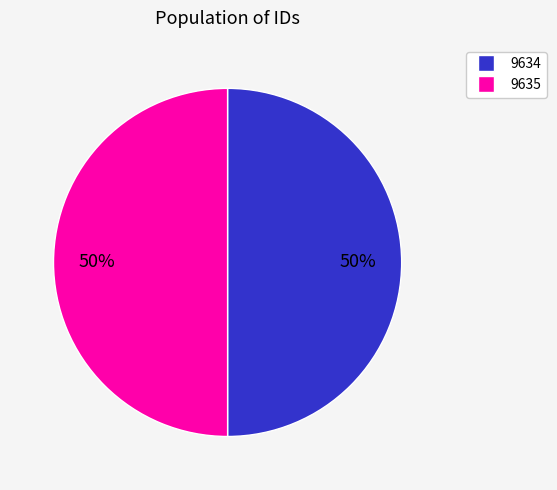

Approximately how many times larger is the value at 9634 compared to 9635?

1.0